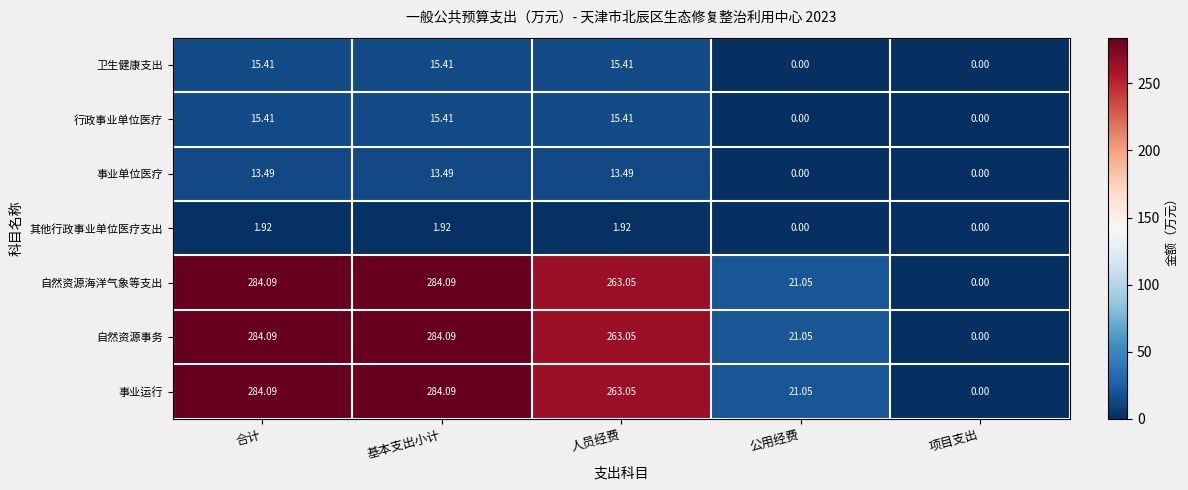

Between 公用经费 and 项目支出, which is larger?

公用经费